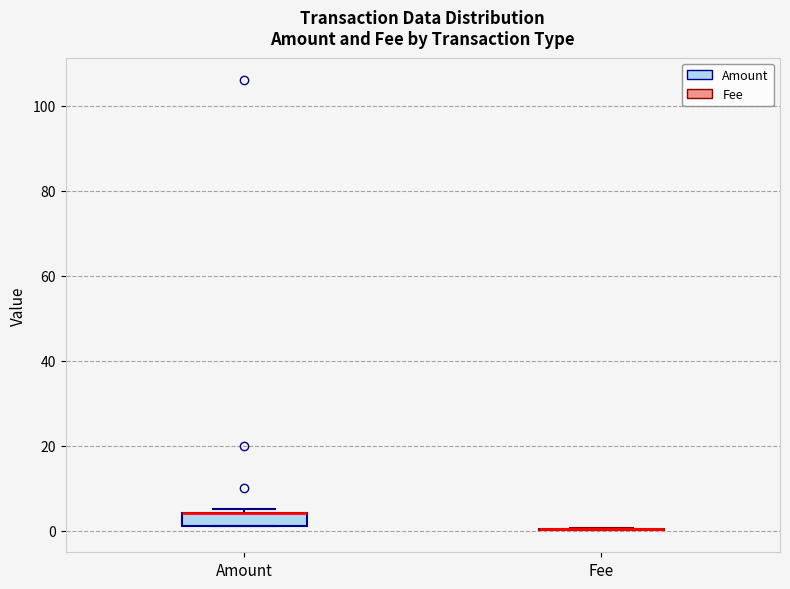

Reading left to right, read every box against the y-axis: the position of its median line, the range the box covers, and the ends of its whiskers. The values are not printed on the chart, so give them approximately, as read against the axis.

Amount: median 4 (drawn on the box's upper edge), box 2 to 4, whiskers 2 to 6
Fee: box collapsed to a line at 0, whiskers 0 to 0